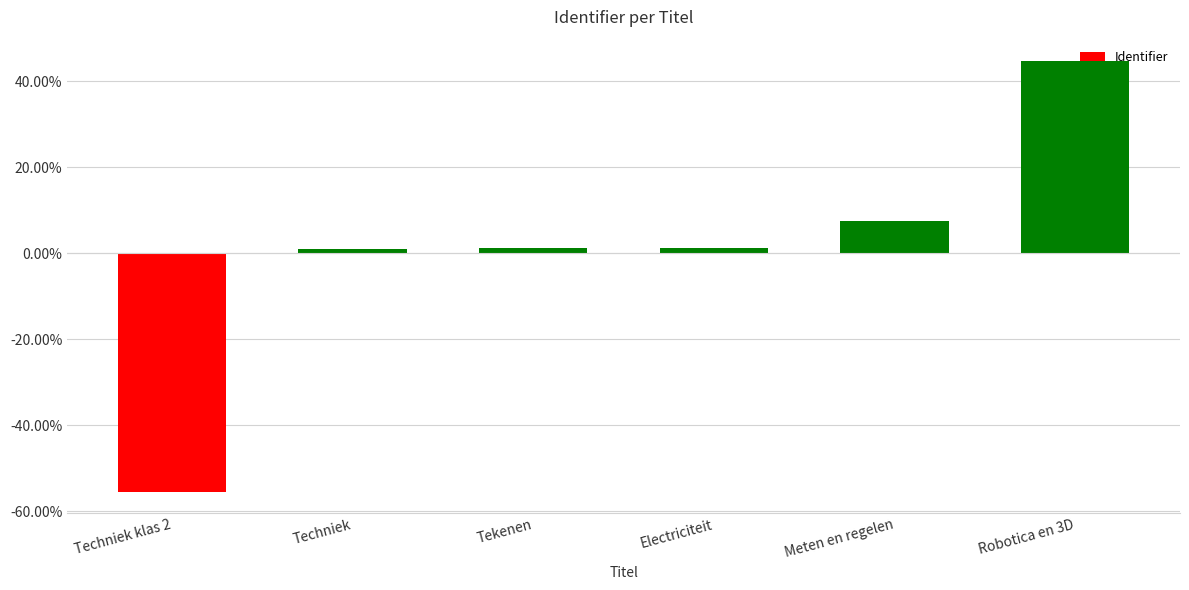

Are the bars grouped side by side (vs. stacked)?

No